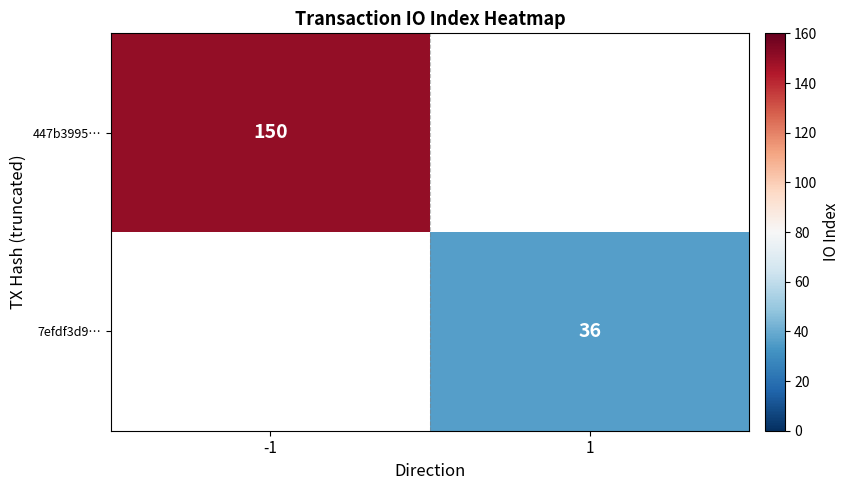

What is the smallest value displayed?

36.0